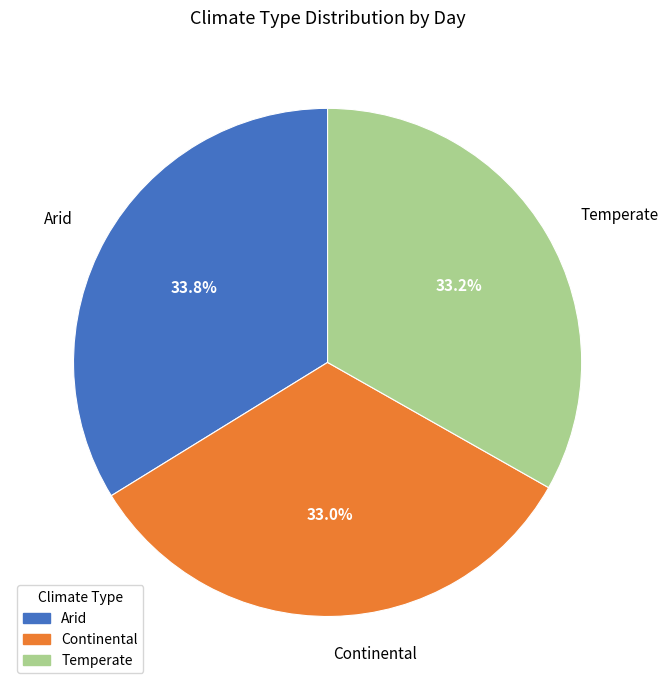

Which category has the biggest portion of the pie?

Arid